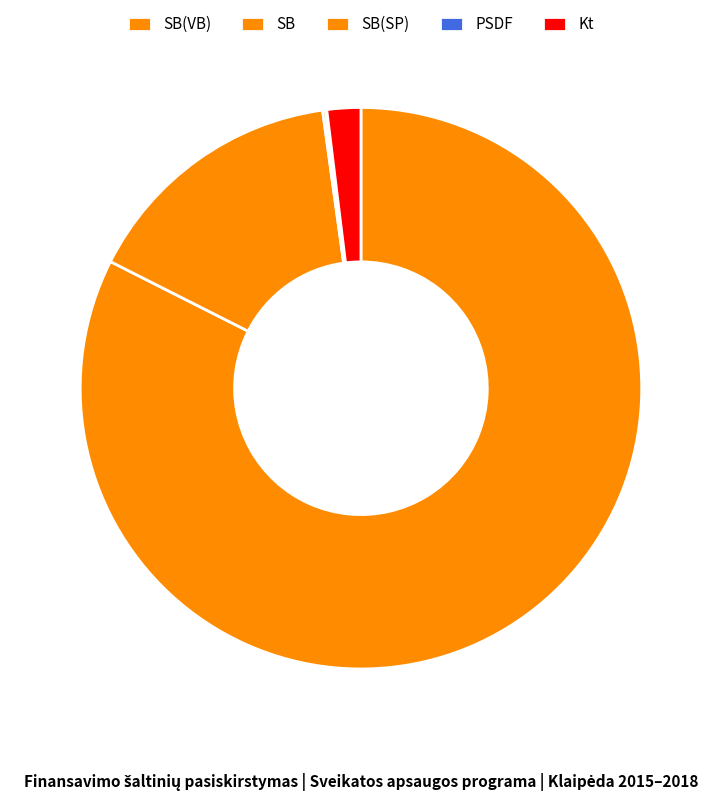

What percentage is the Kt slice, to the nearest percent?

2%